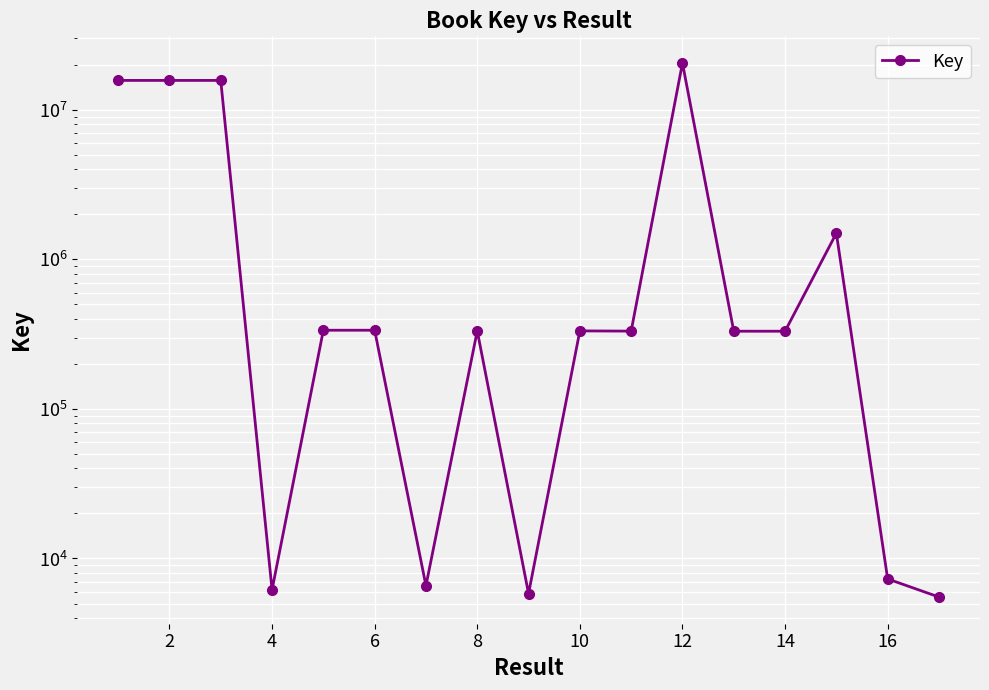

Reading left to right, what are all the values shown in this chart?

15718159	15718774	15718042	6177	335859	335867	6581	332508	5827	332453	331255	20539045	330809	330747	1495210	7300	5526